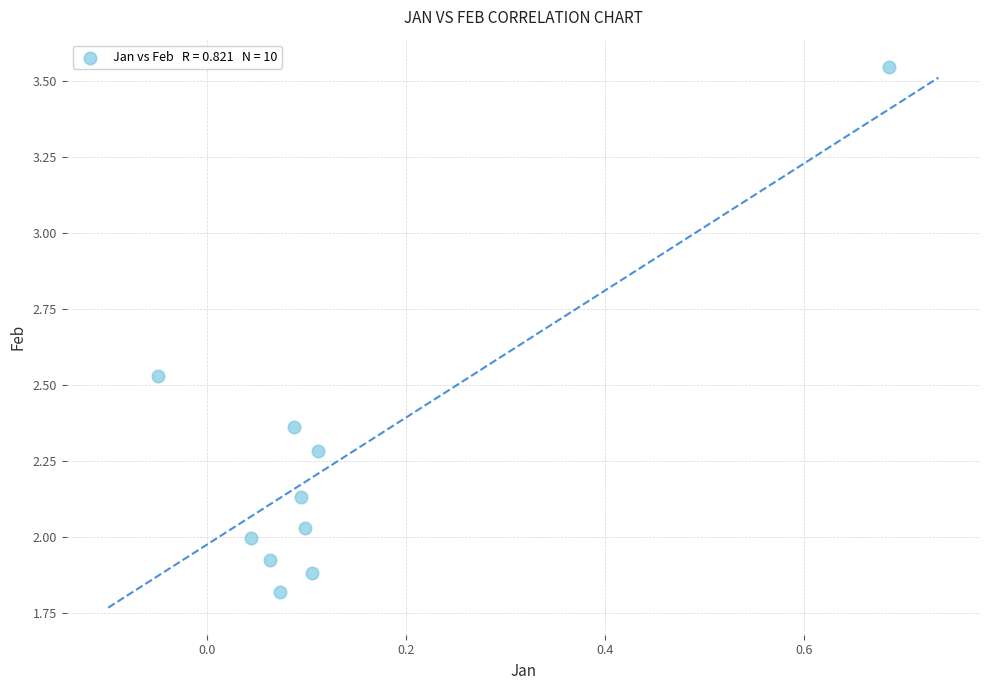

What is the average Y value?

2.3